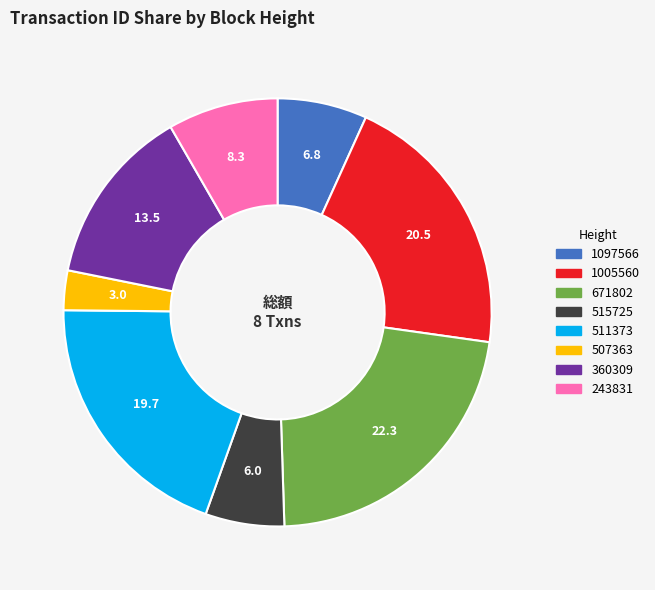

Which category has the biggest portion of the pie?

671802